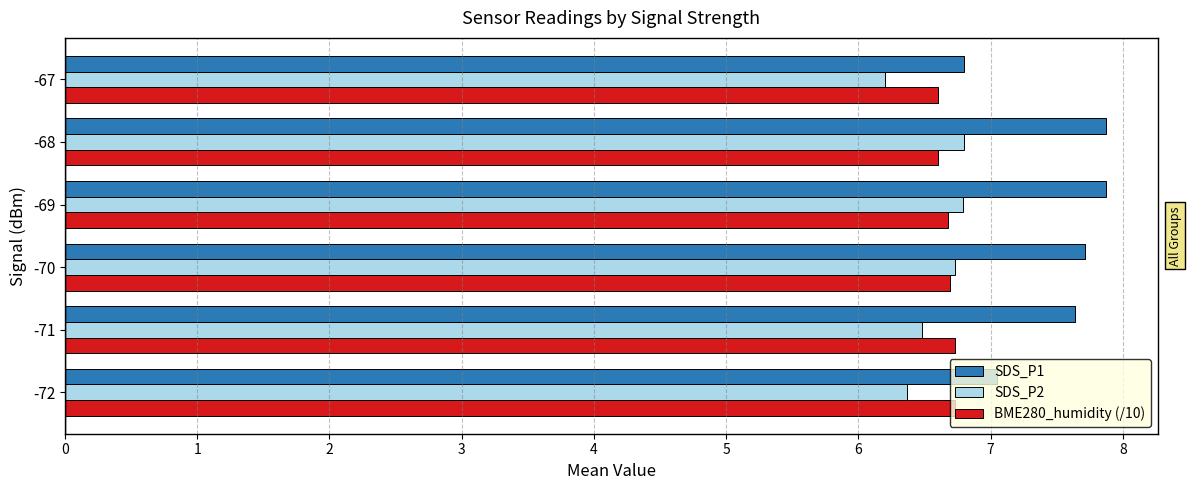

True or false: SDS_P2 has a value of 2.8 at -67.

False